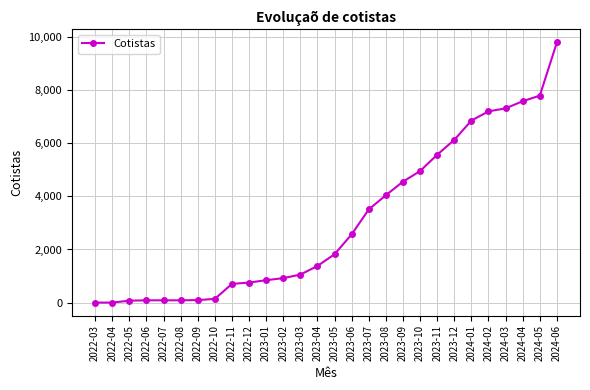

What is the change in value from 2022-12 to 2024-01?

+6094